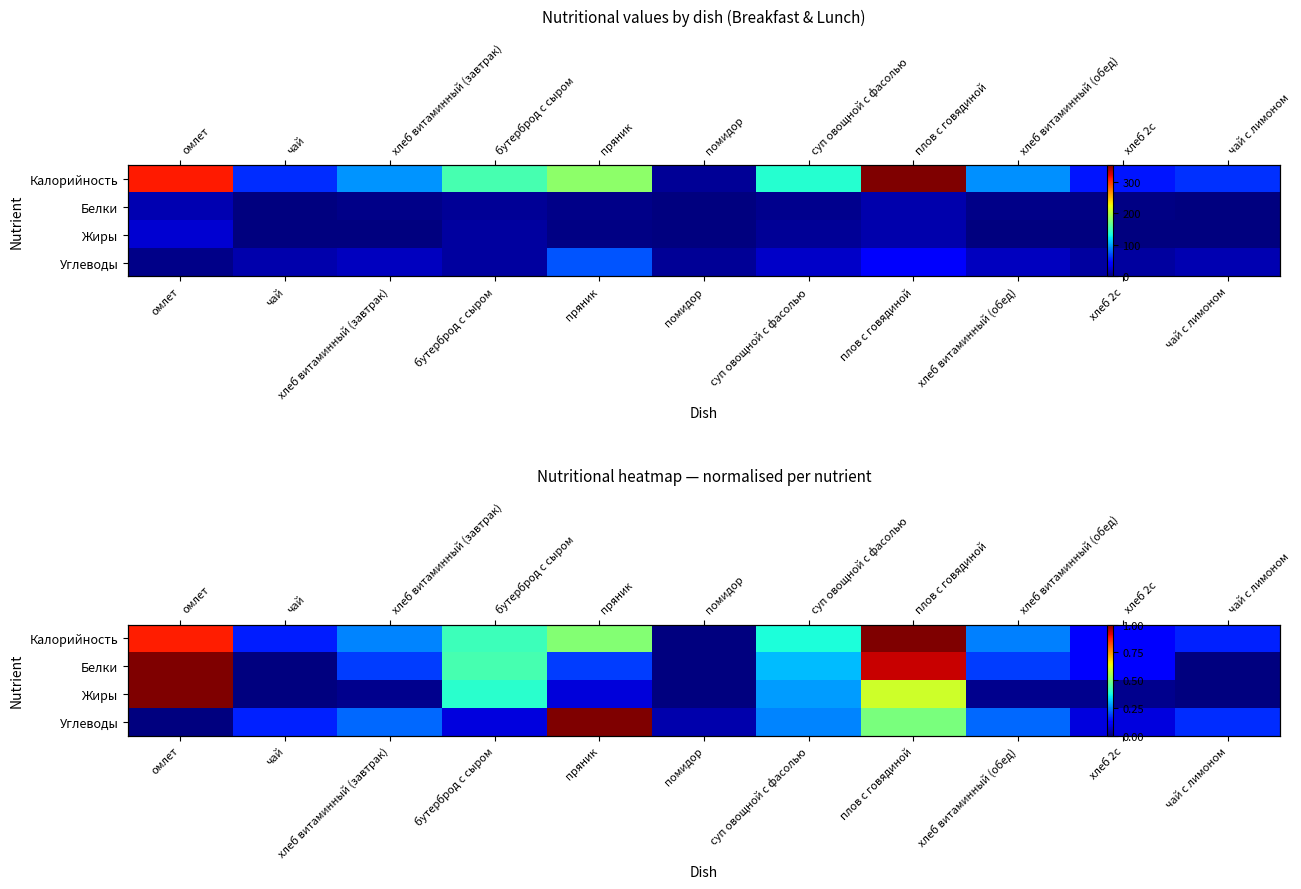

Is the value of Жиры at суп овощной с фасолью greater than the value of Белки at суп овощной с фасолью?

No